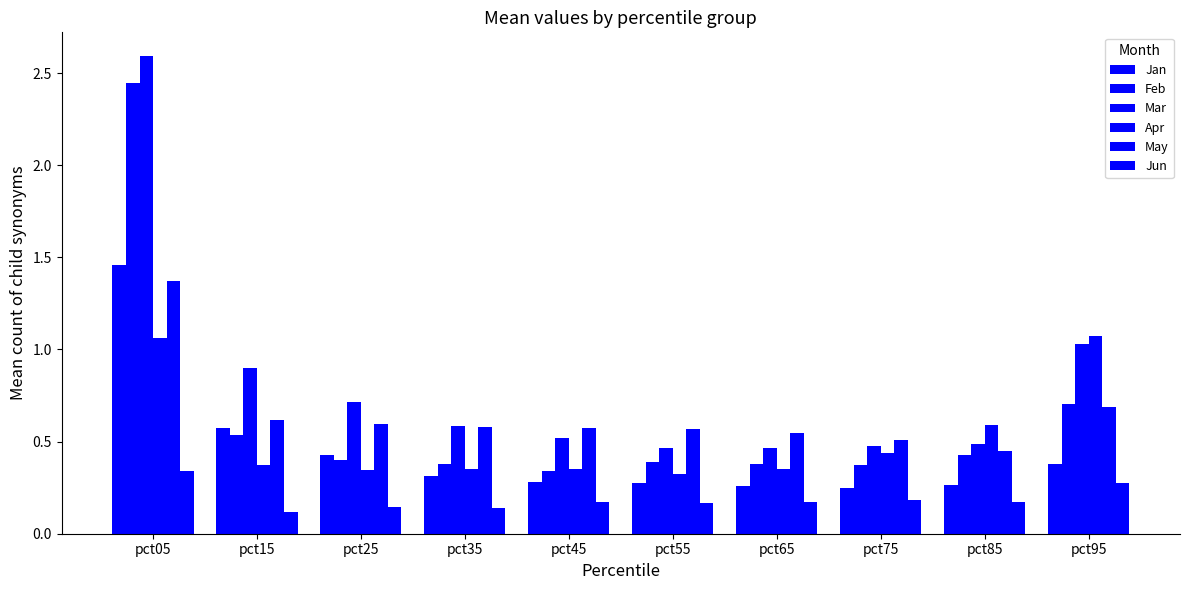

How many categories are shown in the chart?

10